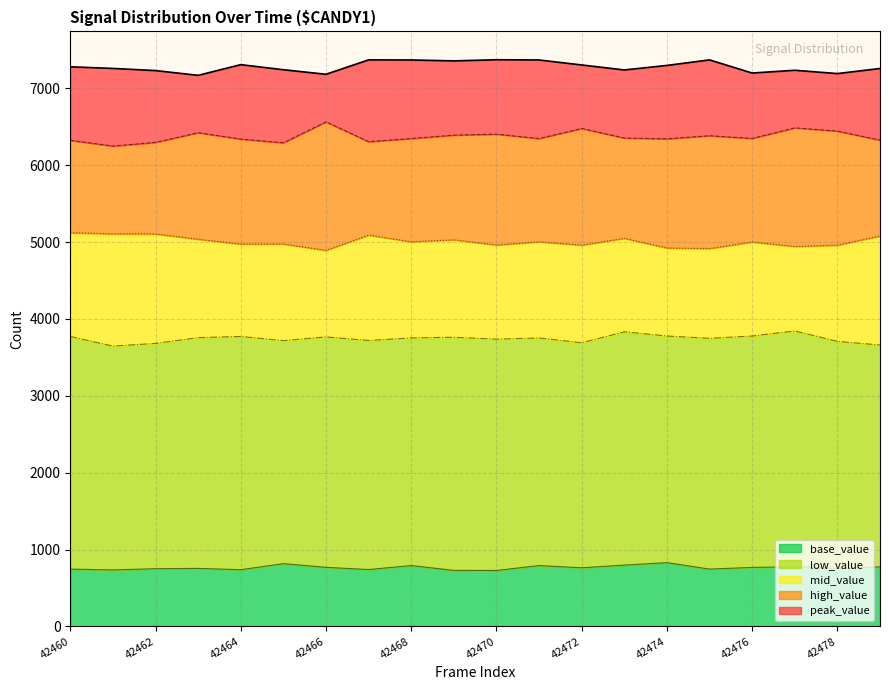

List the series in order of their peak value, lowest first.

base_value, low_value, mid_value, high_value, peak_value